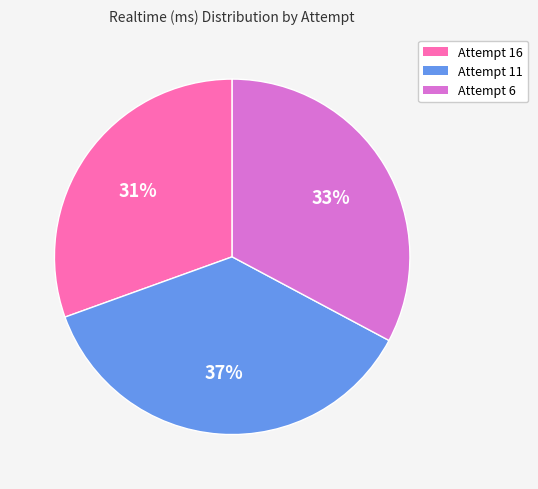

Which category has the smallest portion of the pie?

Attempt 16